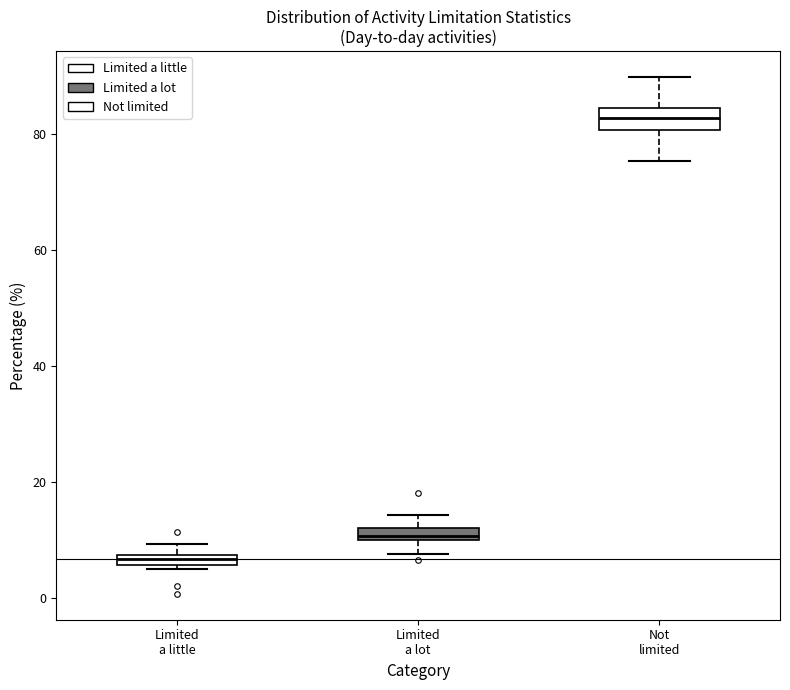

Which box has the lowest median line?

Limited a little